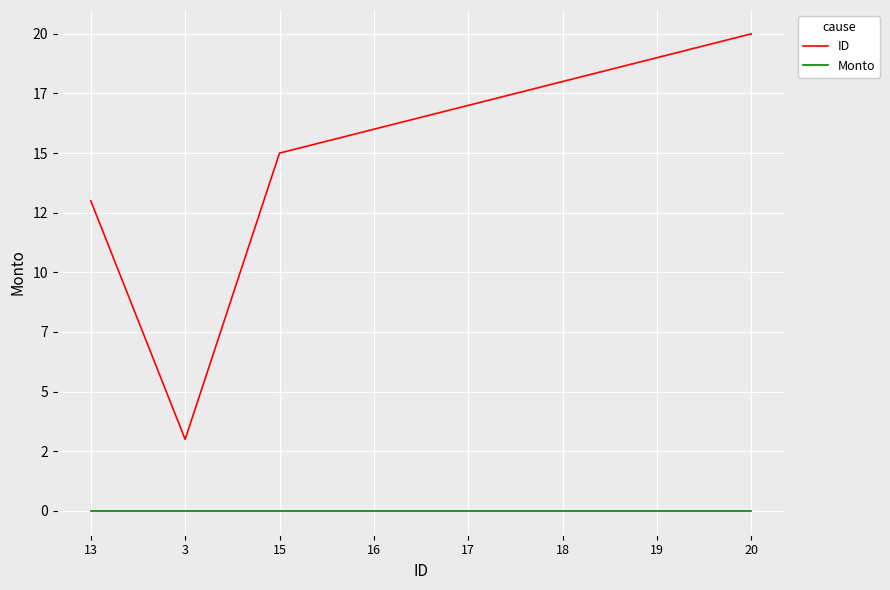

Reading left to right, list all the values displayed in this chart.

ID: 13=13	3=3	15=15	16=16	17=17	18=18	19=19	20=20
Monto: 13=0	3=0	15=0	16=0	17=0	18=0	19=0	20=0